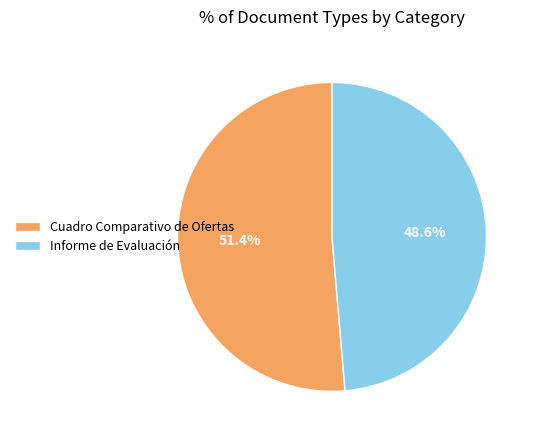

Which category accounts for the majority?

Cuadro Comparativo de Ofertas